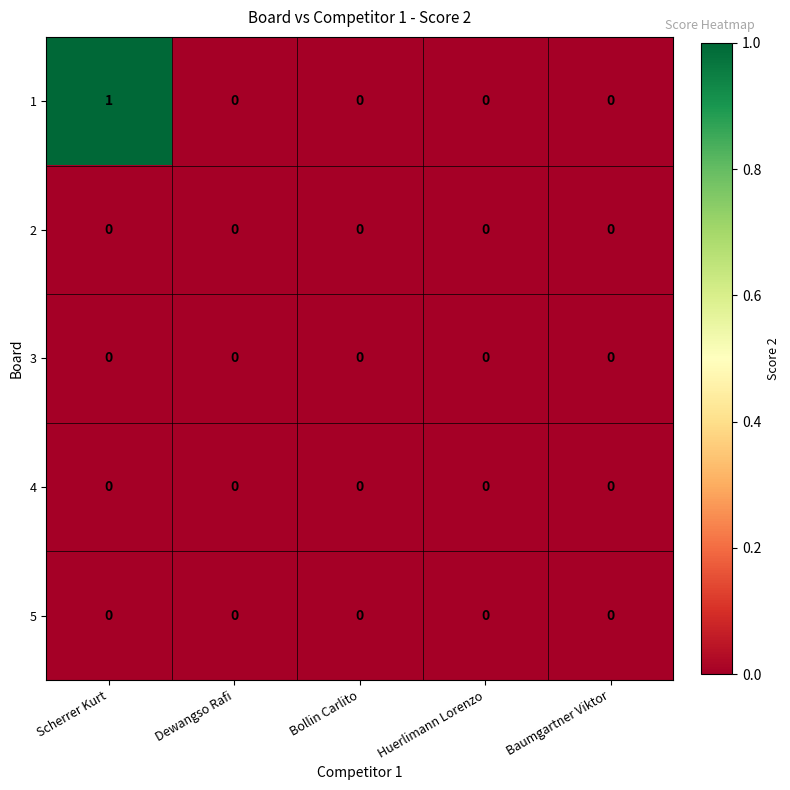

Which series has the largest range (max minus min)?

1